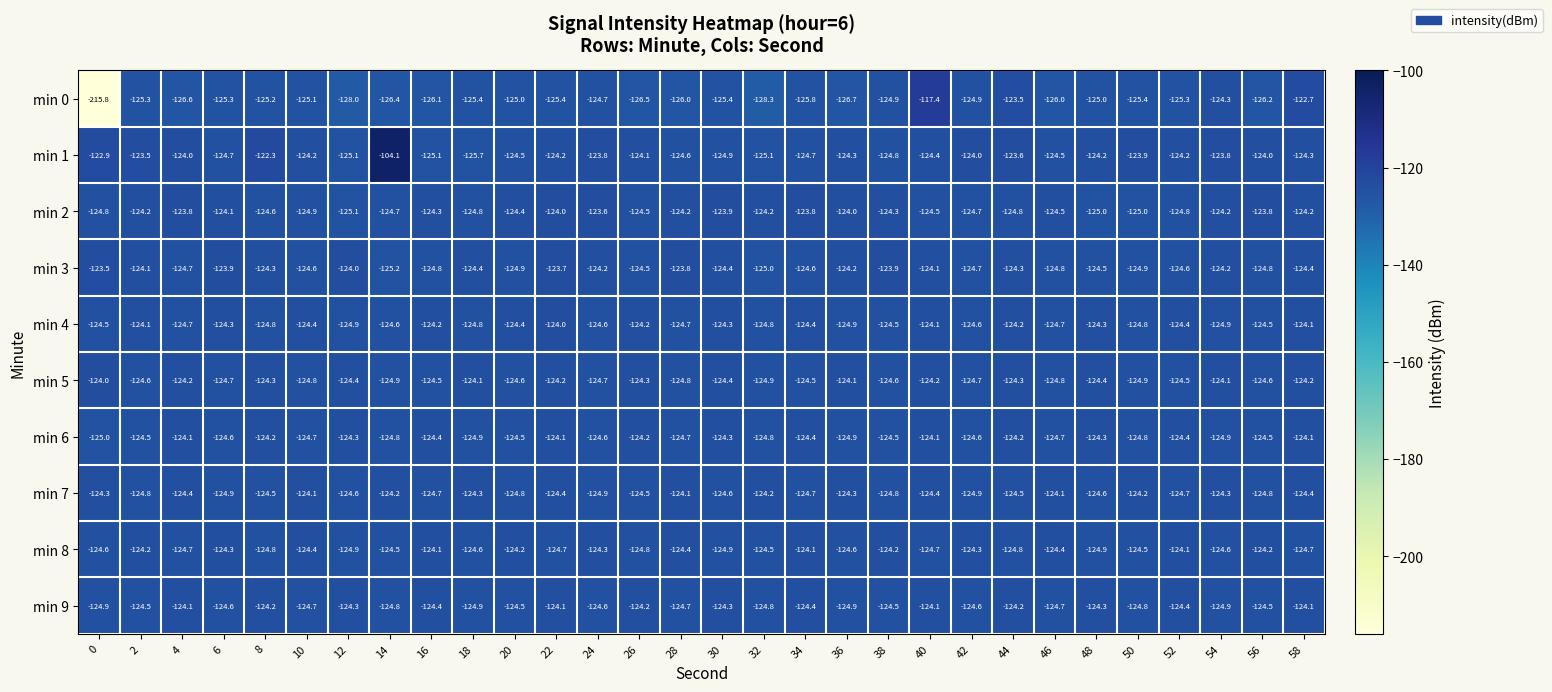

What is the smallest value displayed?

-215.8